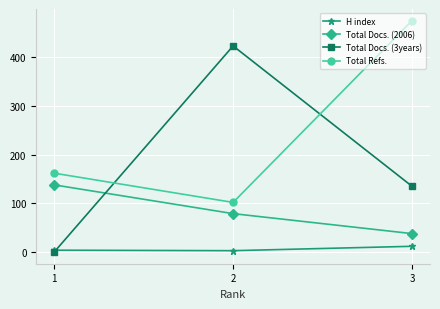

What is the highest value of the H index series?

12